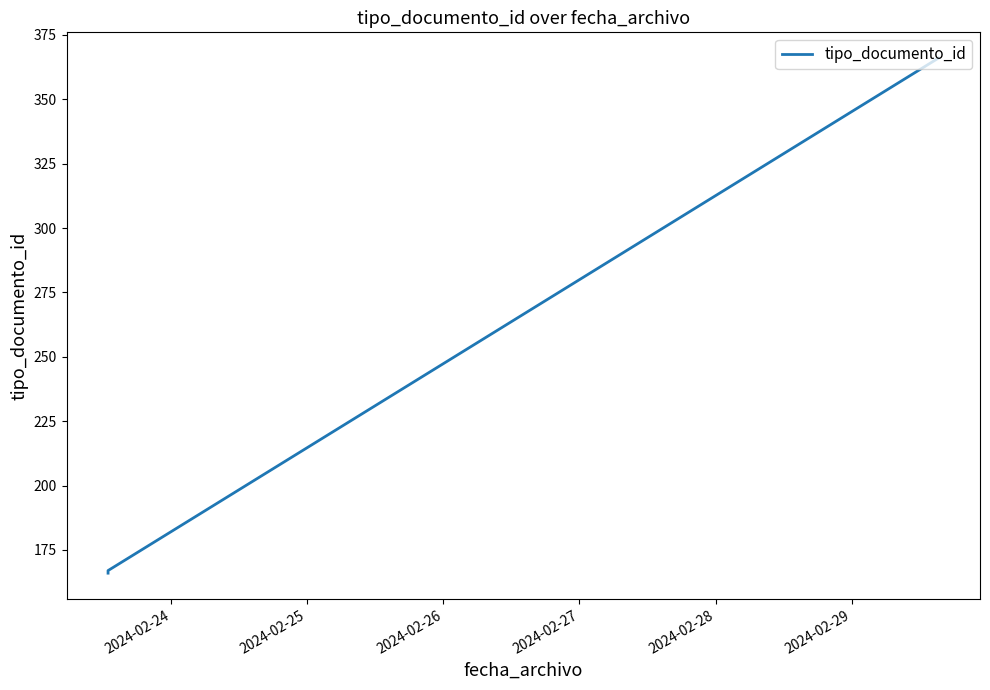

Count the number of values greater than 167.

1